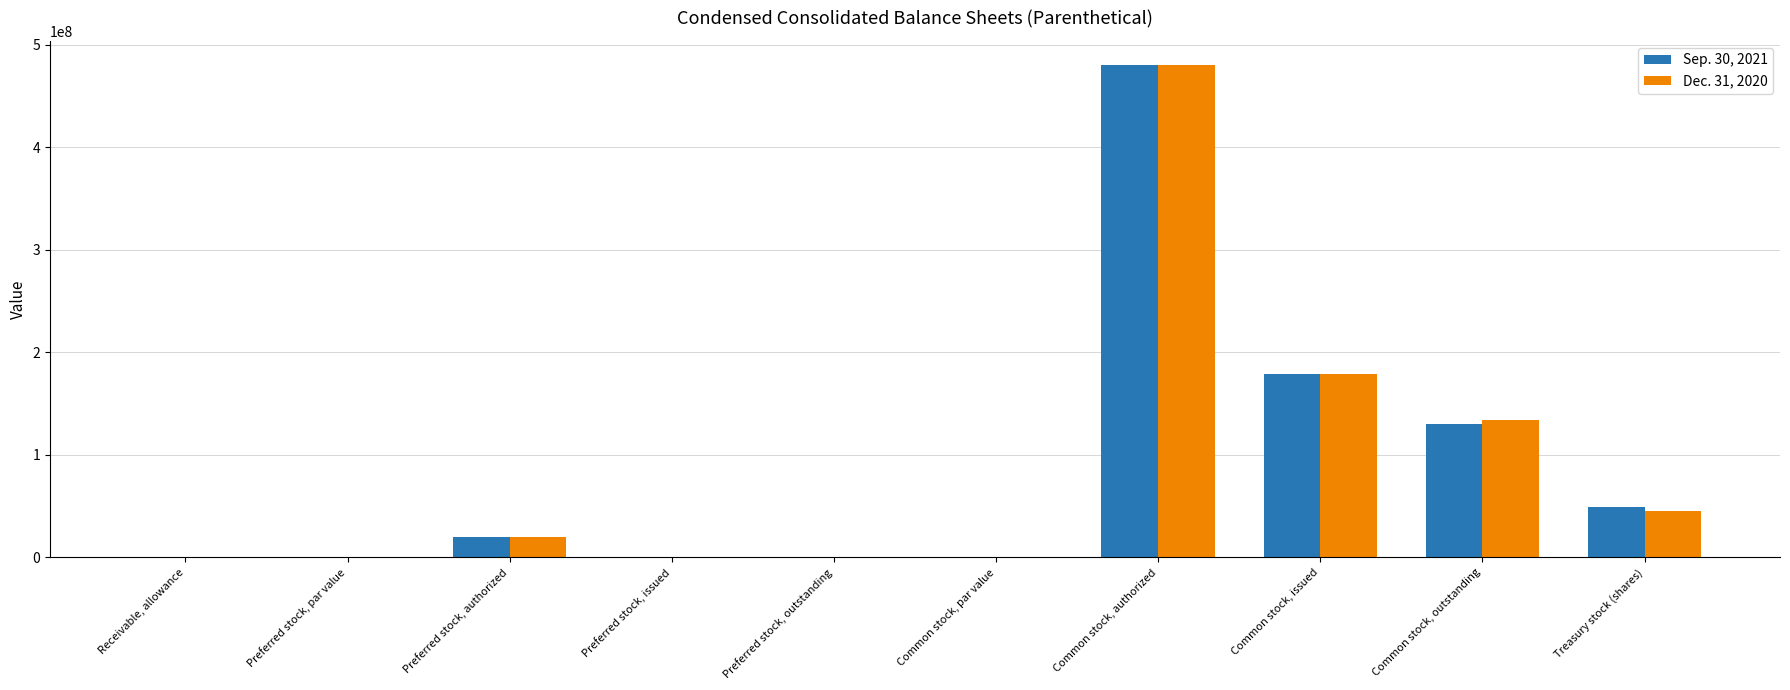

At which label is Dec. 31, 2020 closest to 240000000?

Common stock, issued